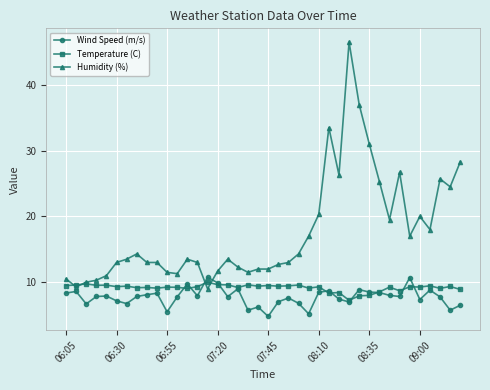

What is the lowest value of the Humidity (%) series?

9.0